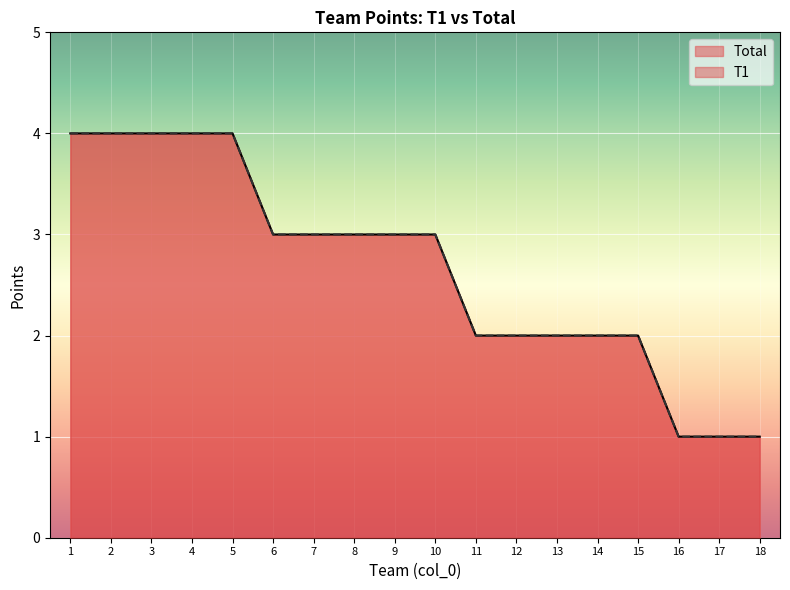

What is the value of the T1 point at the 2nd from the left?

4